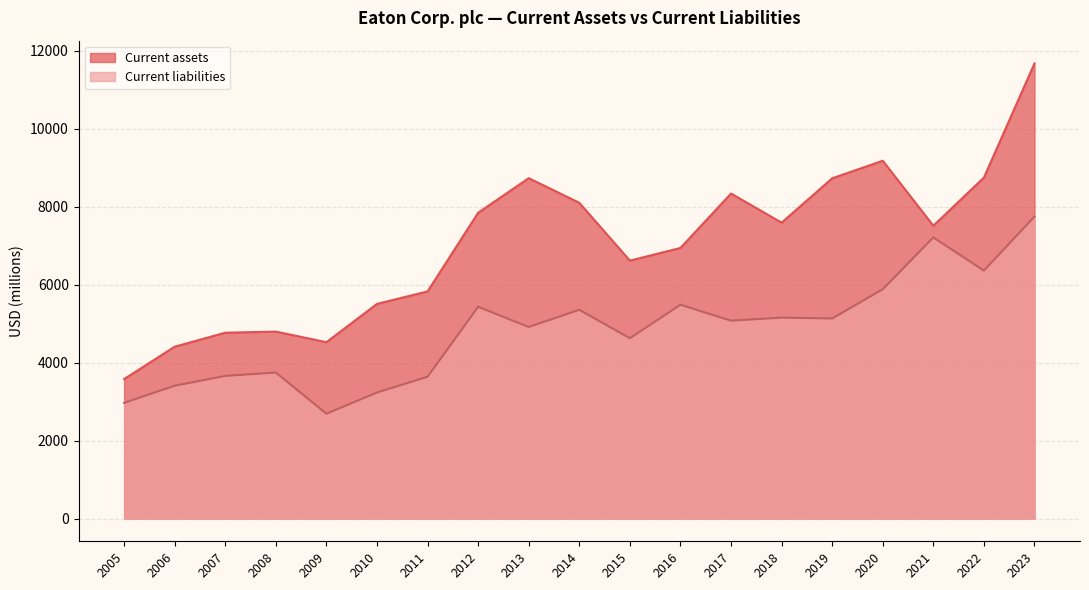

How many interior local peaks does the Current assets series have?

4